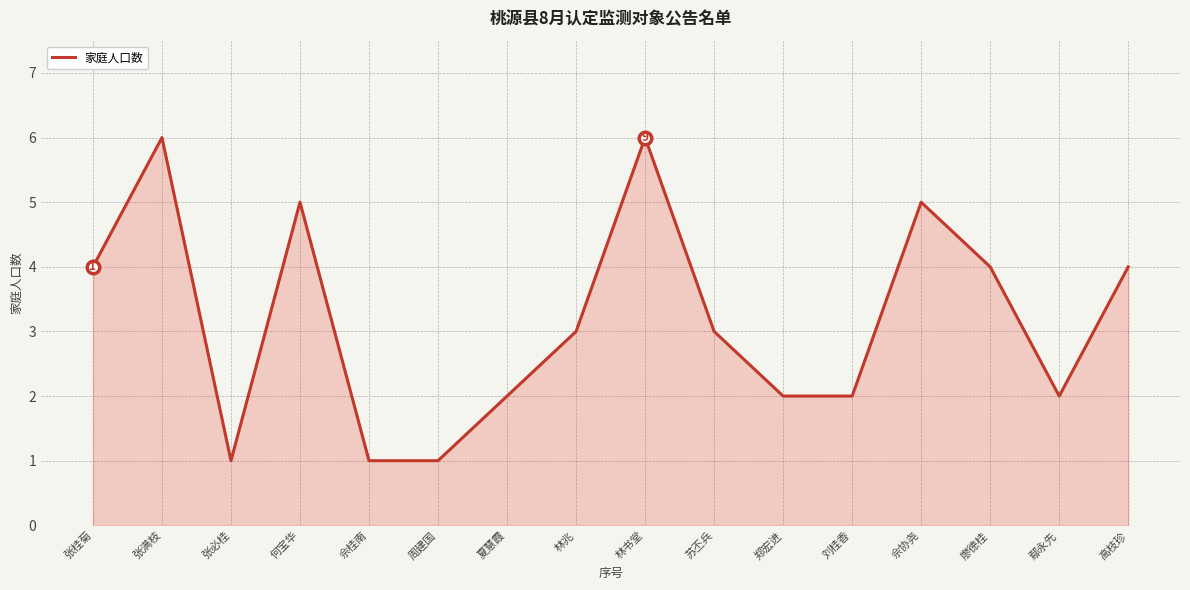

What is the average value?

3